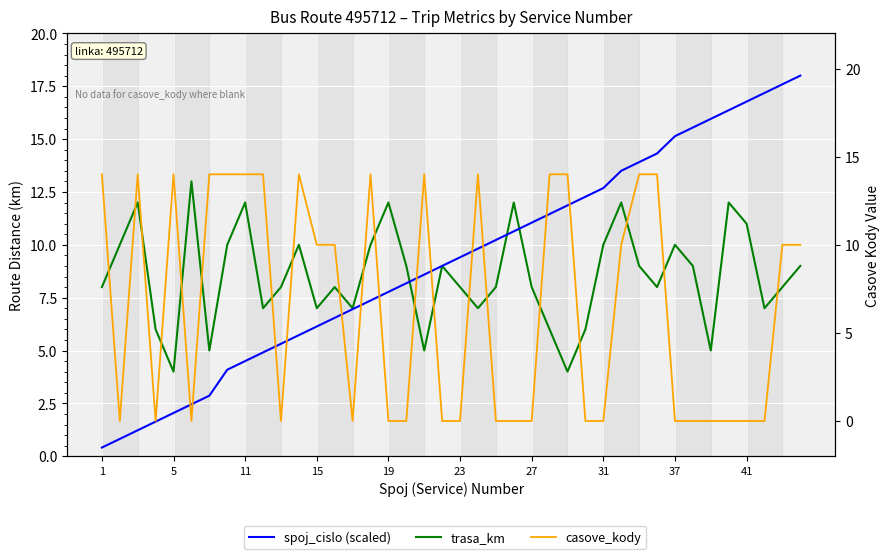

After their last crossing, which series has the higher values: spoj_cislo (scaled) or trasa_km?

spoj_cislo (scaled)